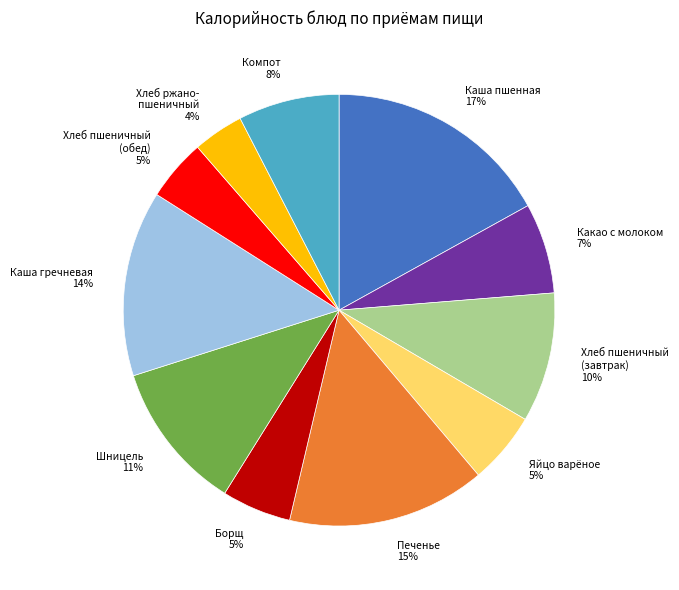

What is the smallest slice in the pie chart?

Хлеб ржано- пшеничный 4%